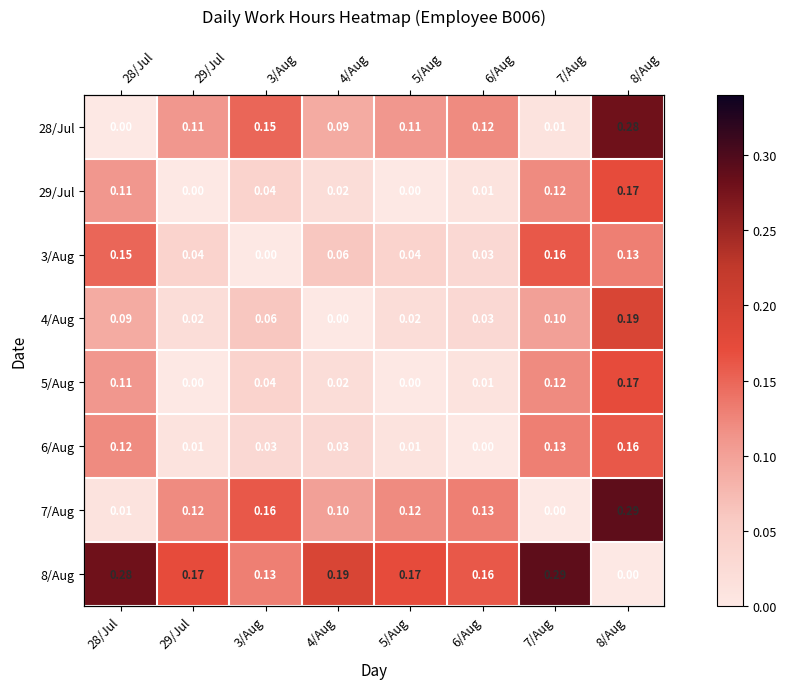

Rank the series at 3/Aug from highest to lowest value.

7/Aug, 28/Jul, 8/Aug, 4/Aug, 29/Jul, 5/Aug, 6/Aug, 3/Aug